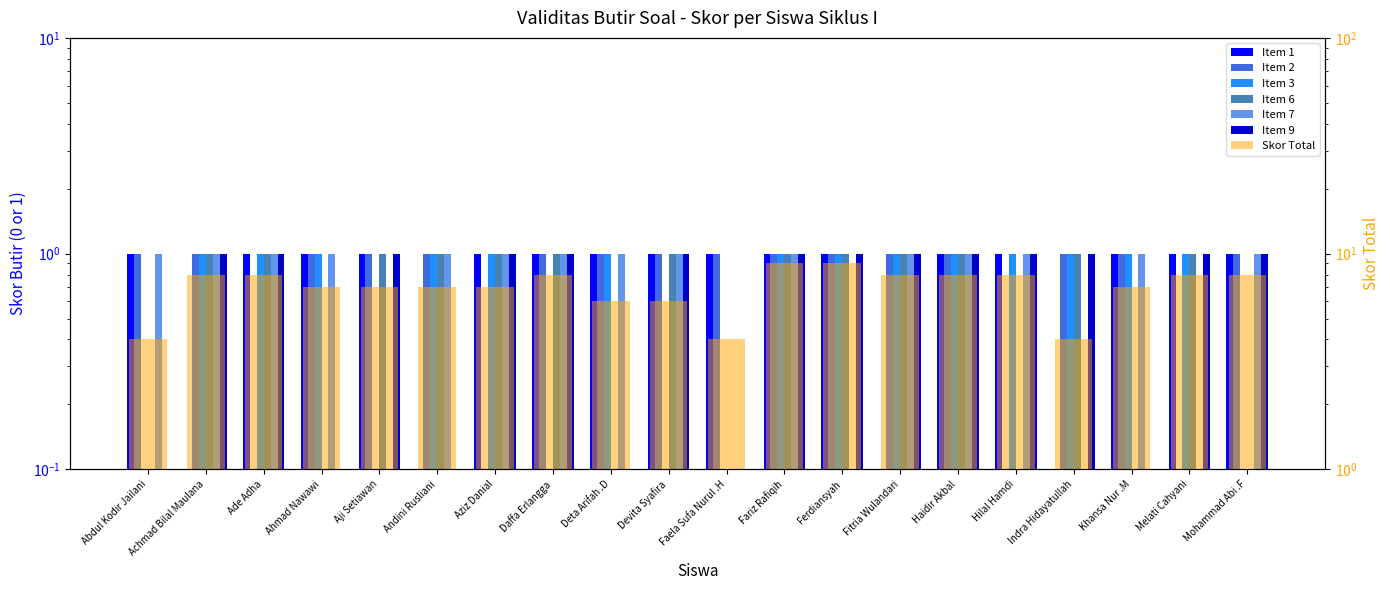

What is the sum of the Item 9 values at Indra Hidayatullah and Ferdiansyah?

2.0